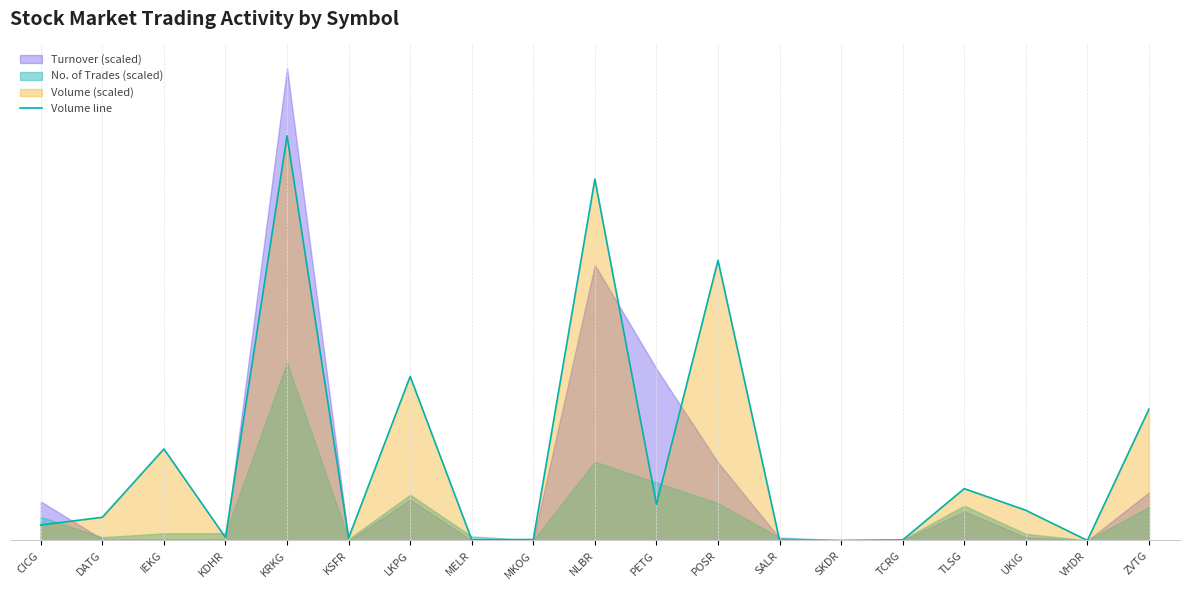

Reading left to right, transcribe all the data shown in this chart.

421.4	630.3	2484.8	82.5	10987.4	69.0	4455.1	20.2	24.9	9810.1	982.7	7605.2	4.7	0.3	15.1	1407.9	820.2	1.0	3566.5